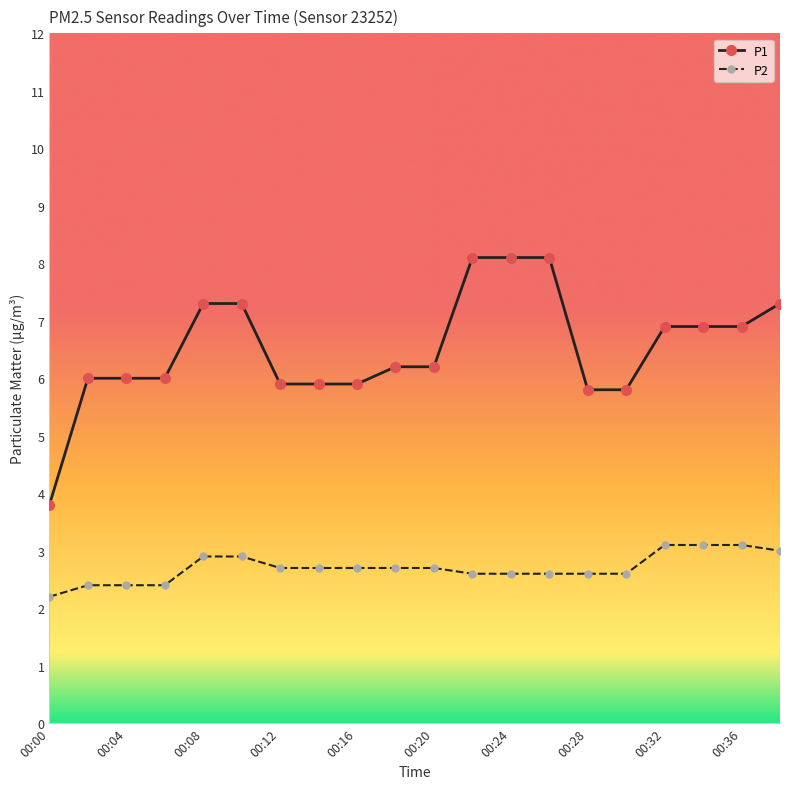

Which series has the widest spread of values?

P1